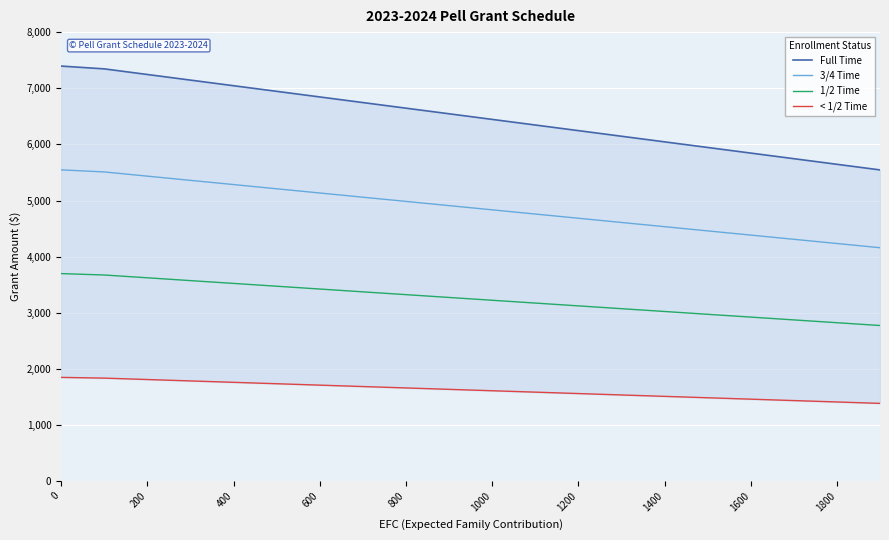

The 1/2 Time series shows 4752 at 400. True or false?

False